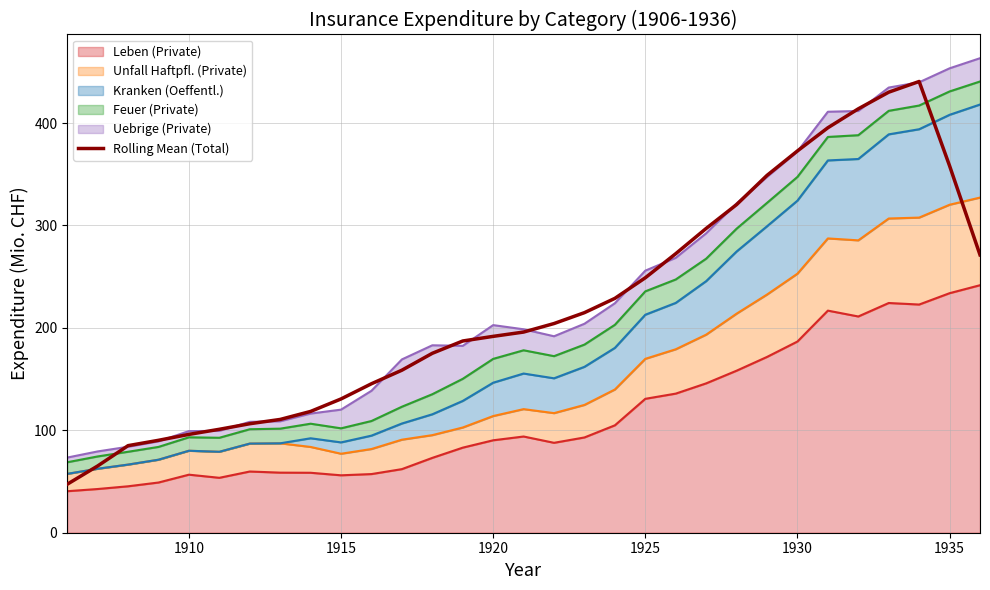

Rank the series by their maximum value, from highest to lowest.

Uebrige (Private) (line), Rolling Mean (Total), Feuer (Private) (line), Kranken (Oeffentl.) (line), Unfall Haftpfl. (Private) (line), Leben (Private) (line)